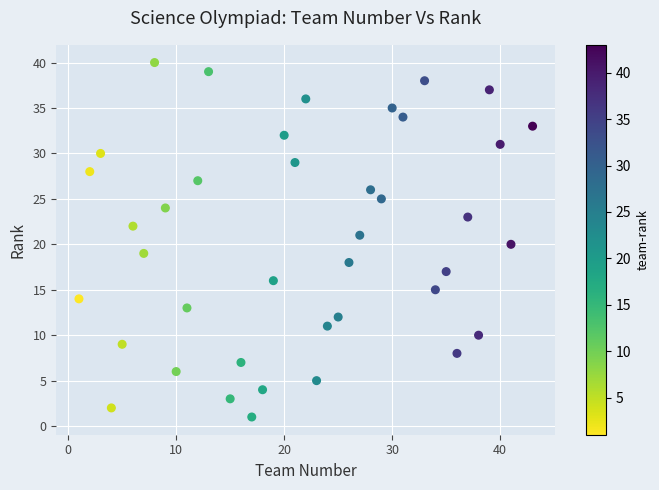

What is the range of Y values (max minus min)?

39